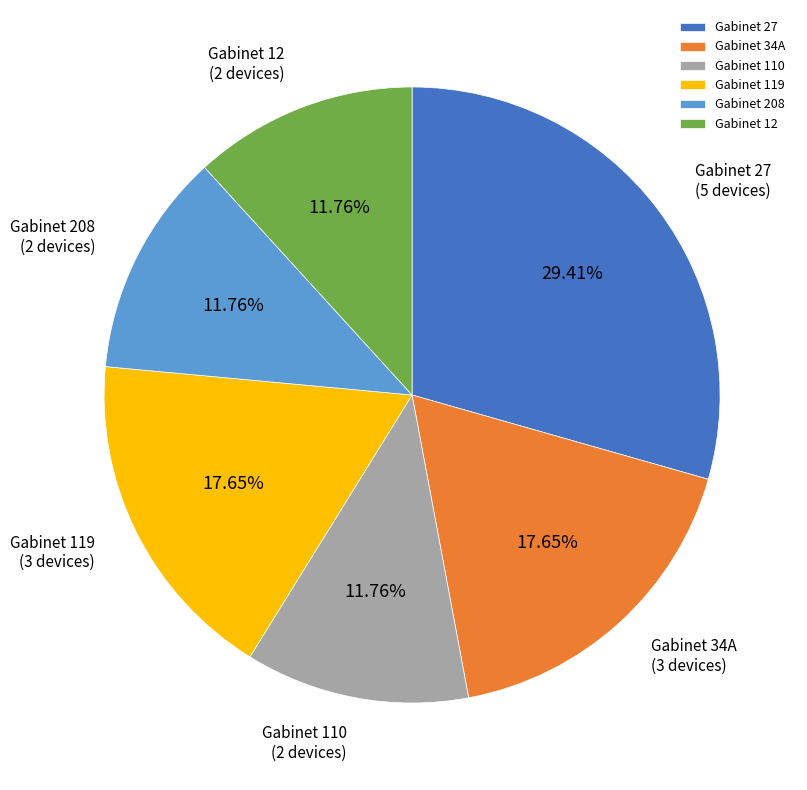

Approximately how many times larger is the value at Gabinet 34A compared to Gabinet 12?

1.5